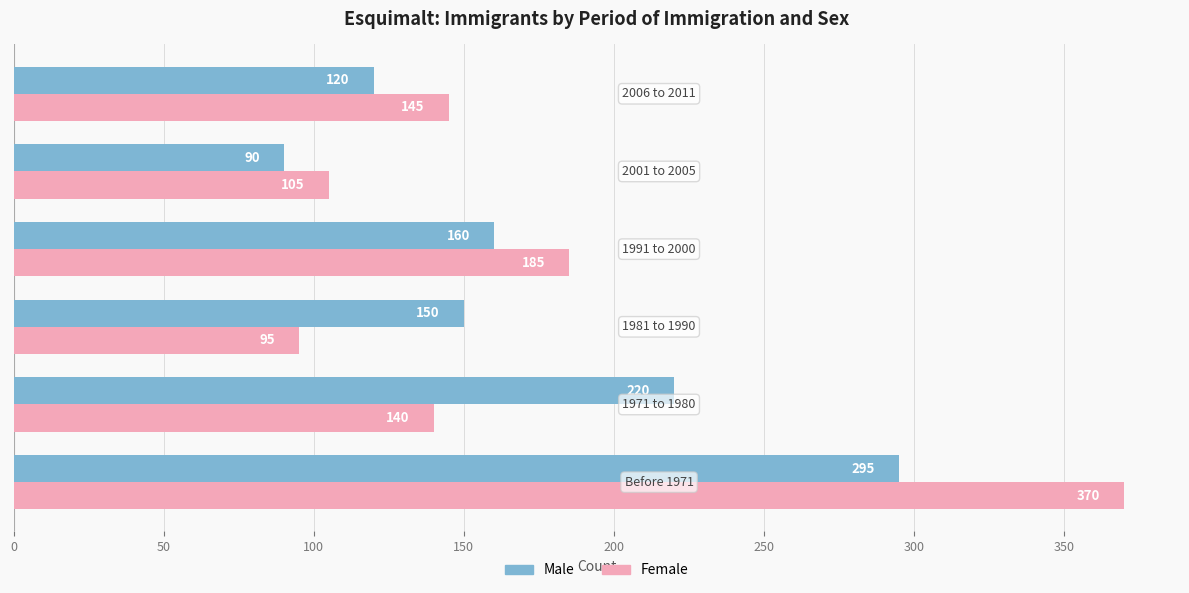

What is the difference between the maximum and minimum values in the Female series?

275